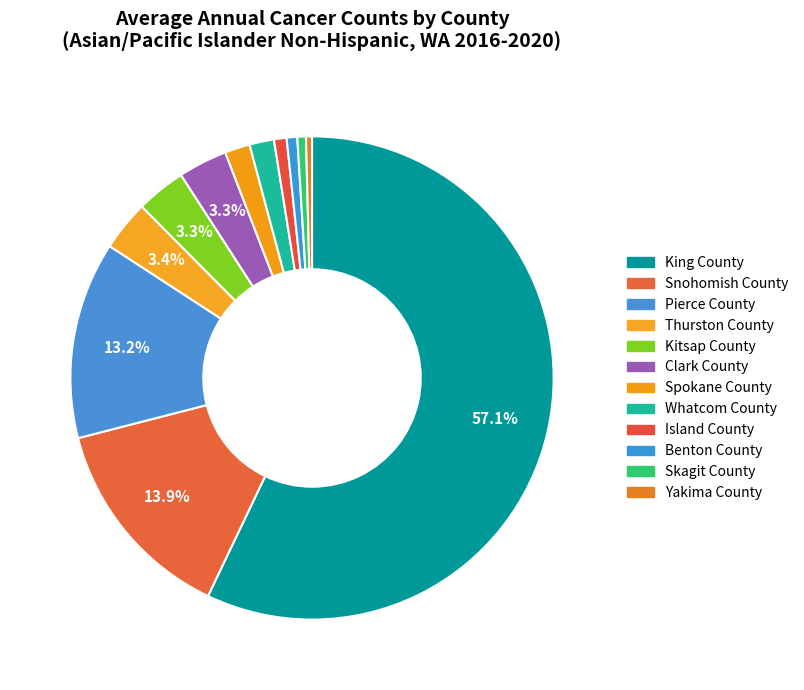

What percentage is the Skagit County slice, to the nearest percent?

1%